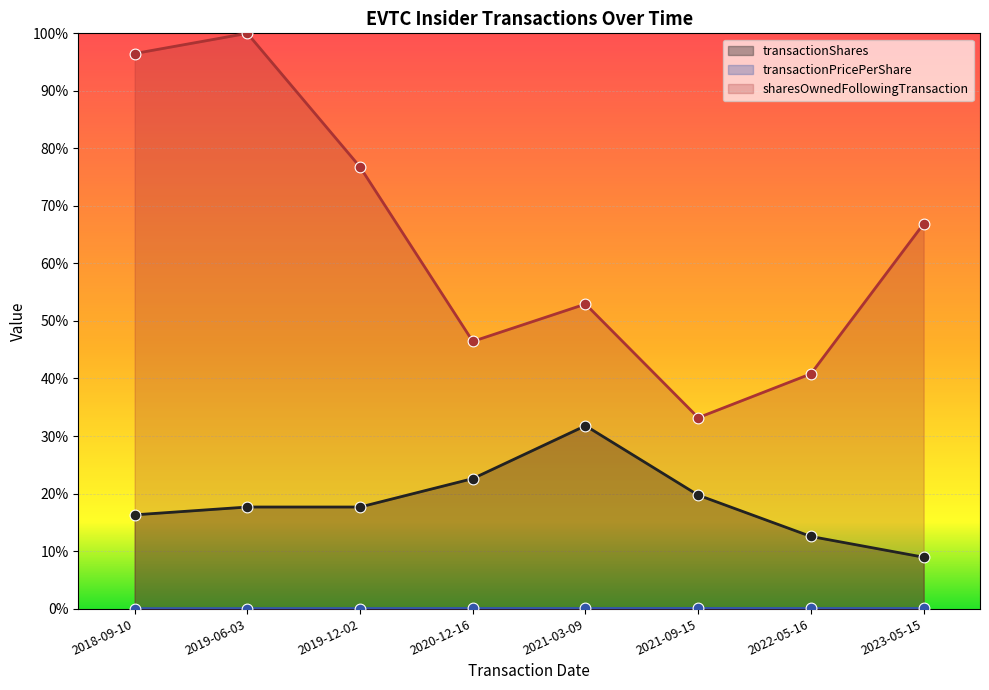

At how many categories does at least one series exceed 0?

8